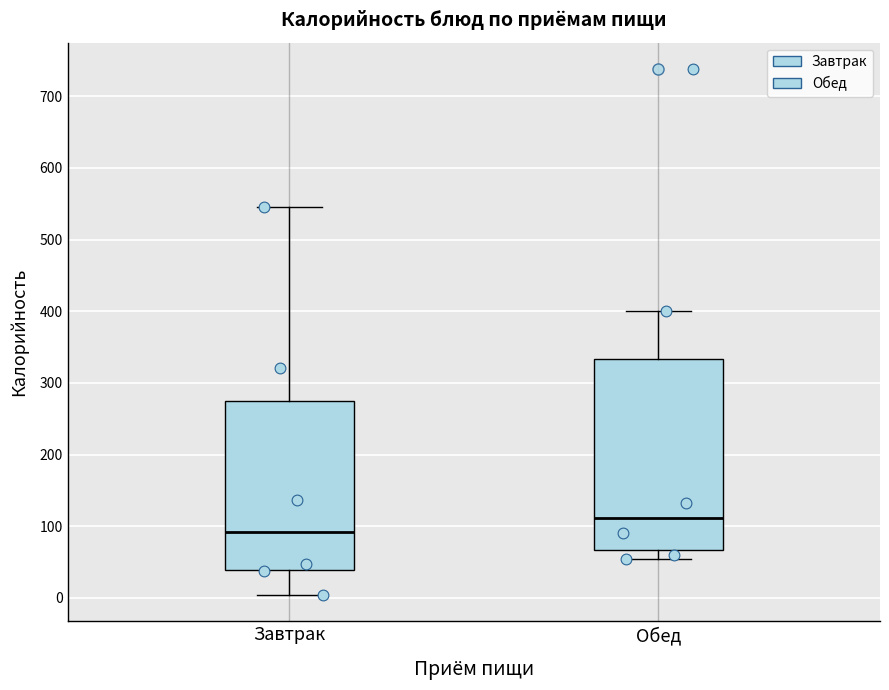

Which box's median line is the lowest?

Завтрак